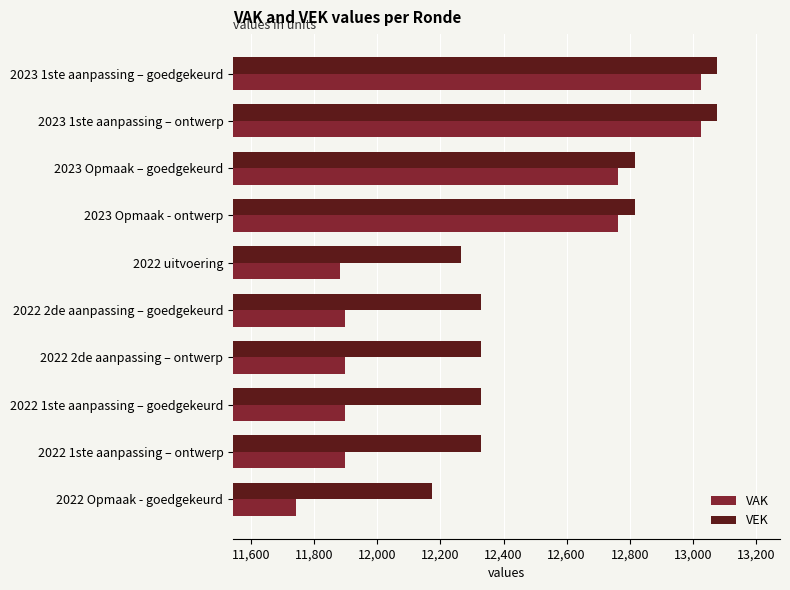

What is the difference between the maximum and second lowest values in the VAK series?

1142